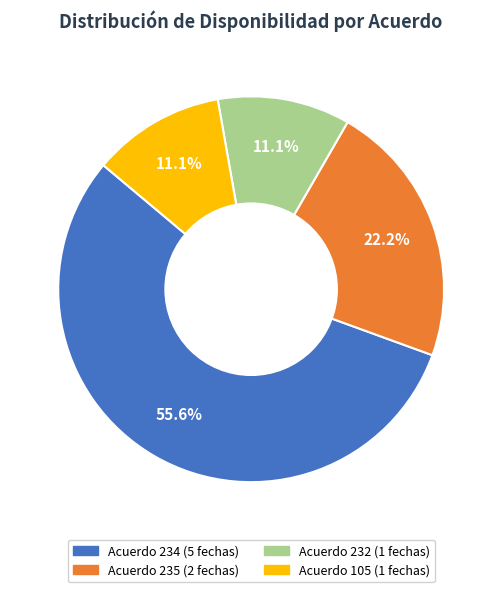

Is there any slice that represents more than half of the pie?

Yes